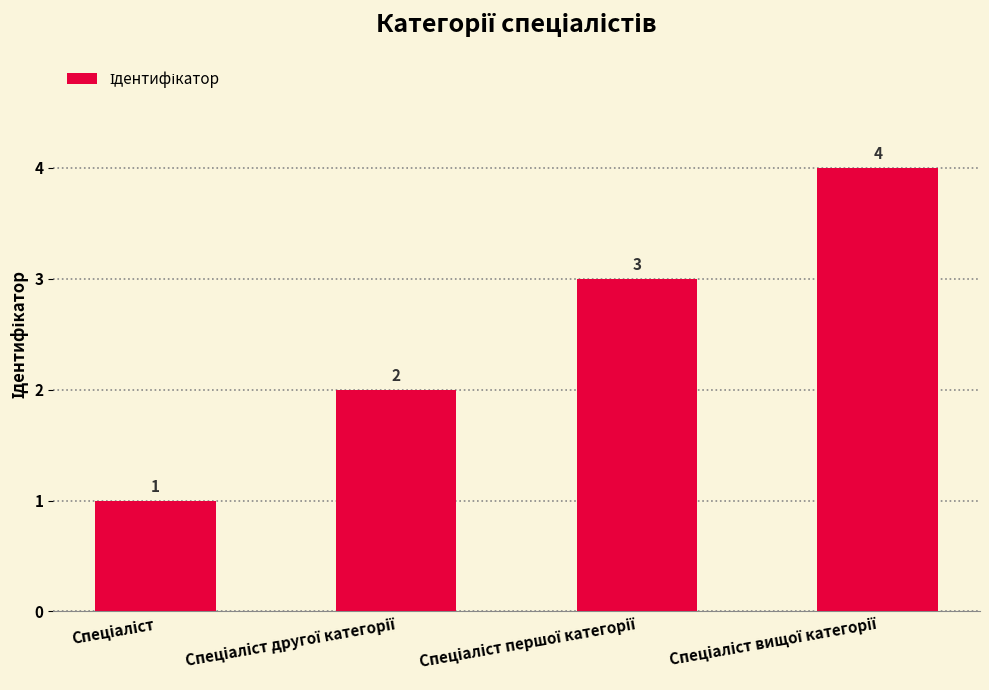

What is the difference between the second highest and minimum values?

2